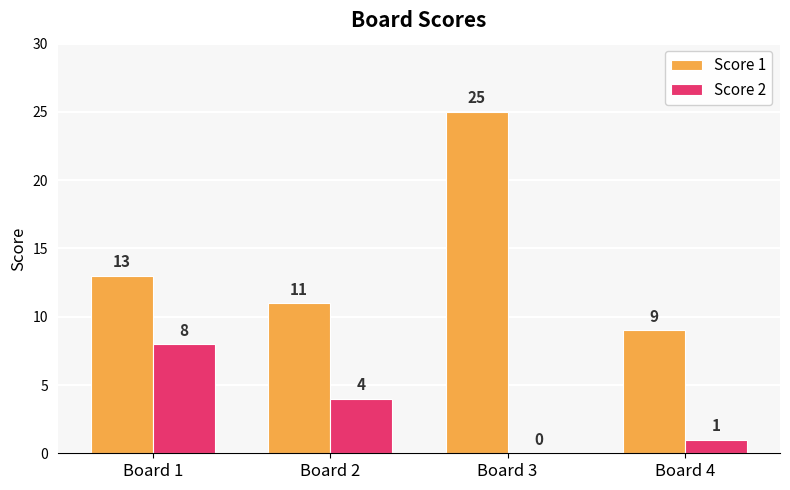

Between Board 3 and Board 4, which series saw the biggest shift?

Score 1